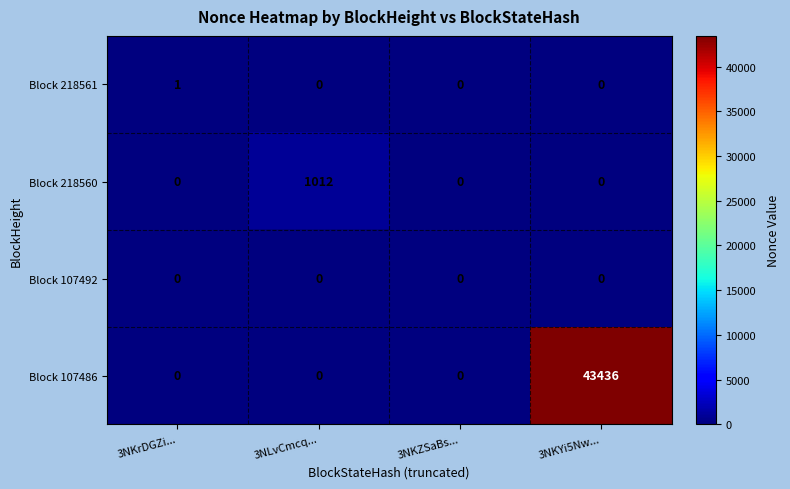

The value of Block 107492 at 3NLvCmcq... is 0. True or false?

True